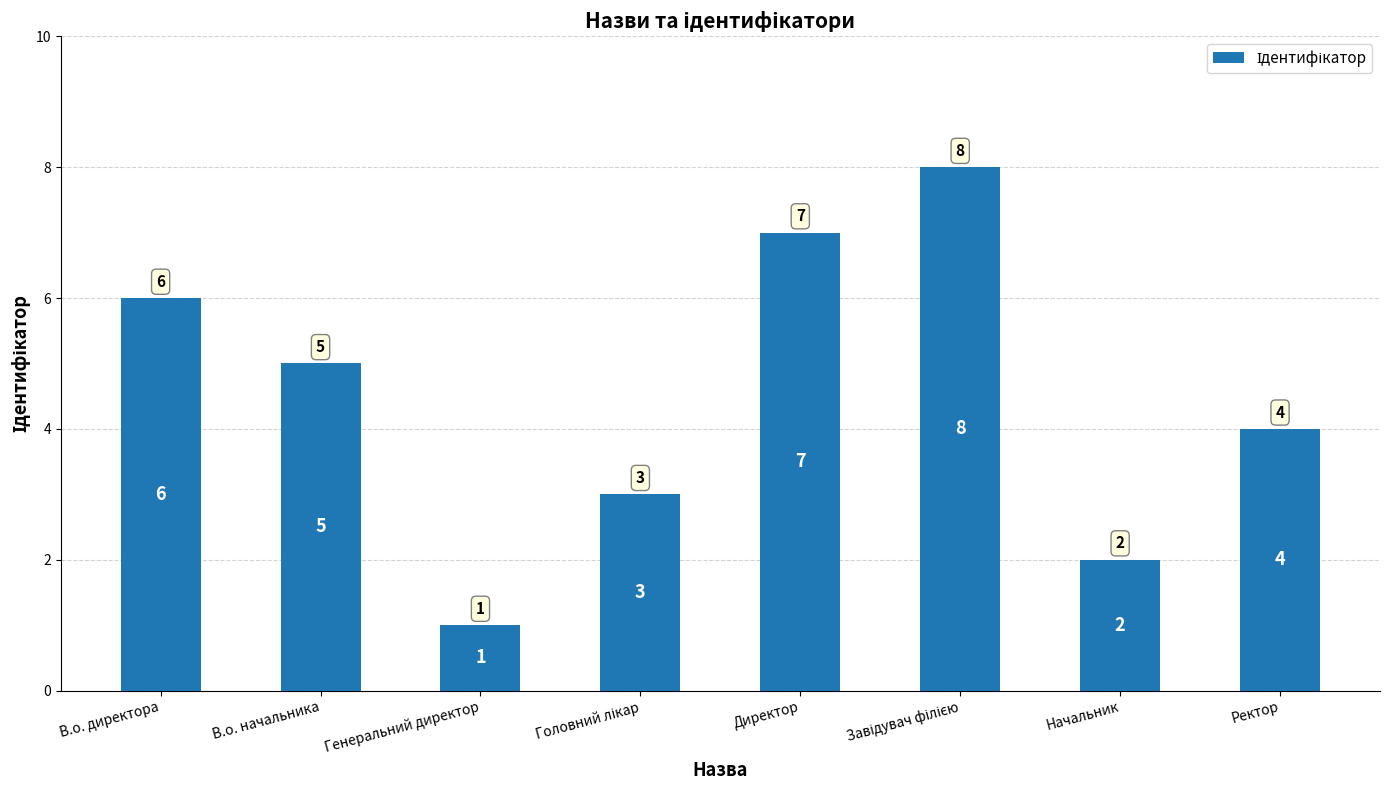

What position from the left is В.о. начальника?

2